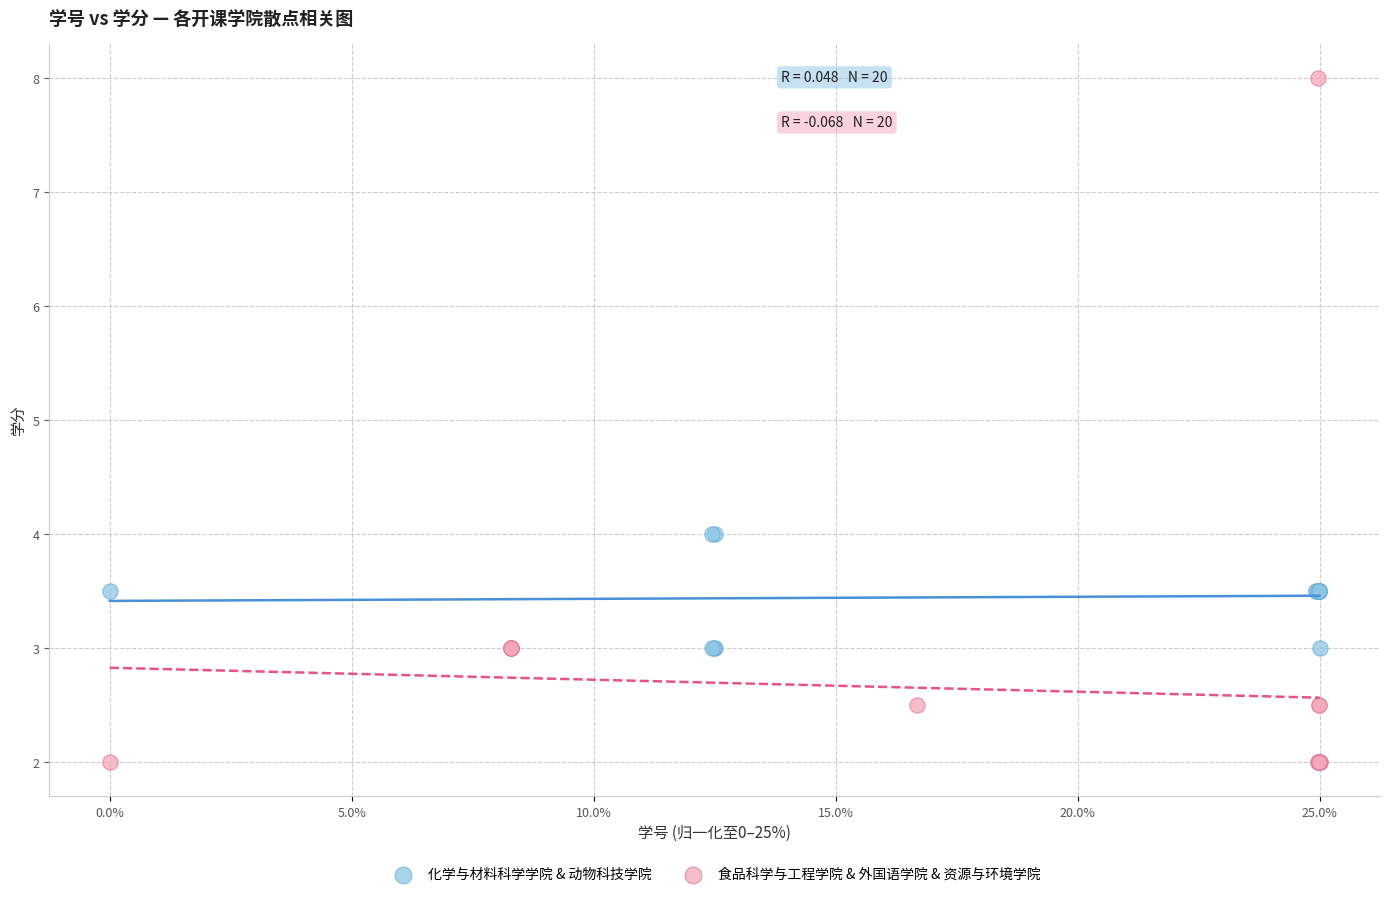

Which series reaches the minimum Y coordinate?

食品科学与工程学院 & 外国语学院 & 资源与环境学院